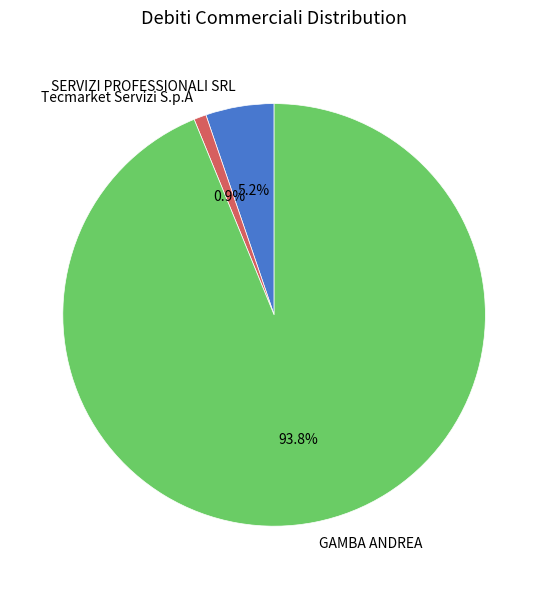

The Tecmarket Servizi S.p.A slice represents 11% of the pie. True or false?

False